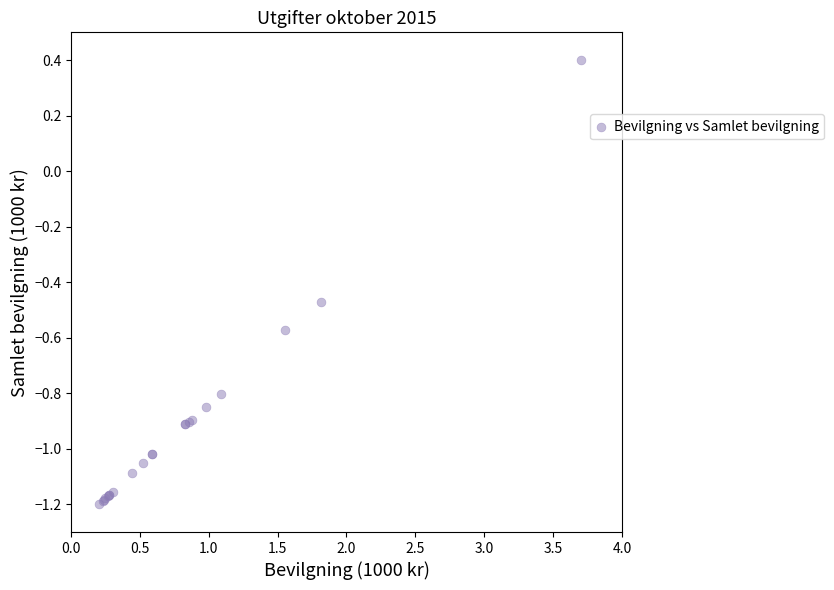

What Y value in the scatter plot is closest to 0?

0.4